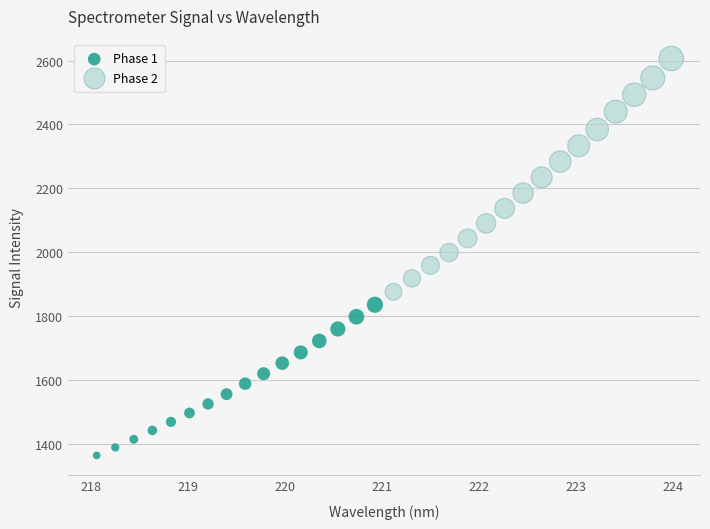

Which series contains the lowest Y value?

Phase 1